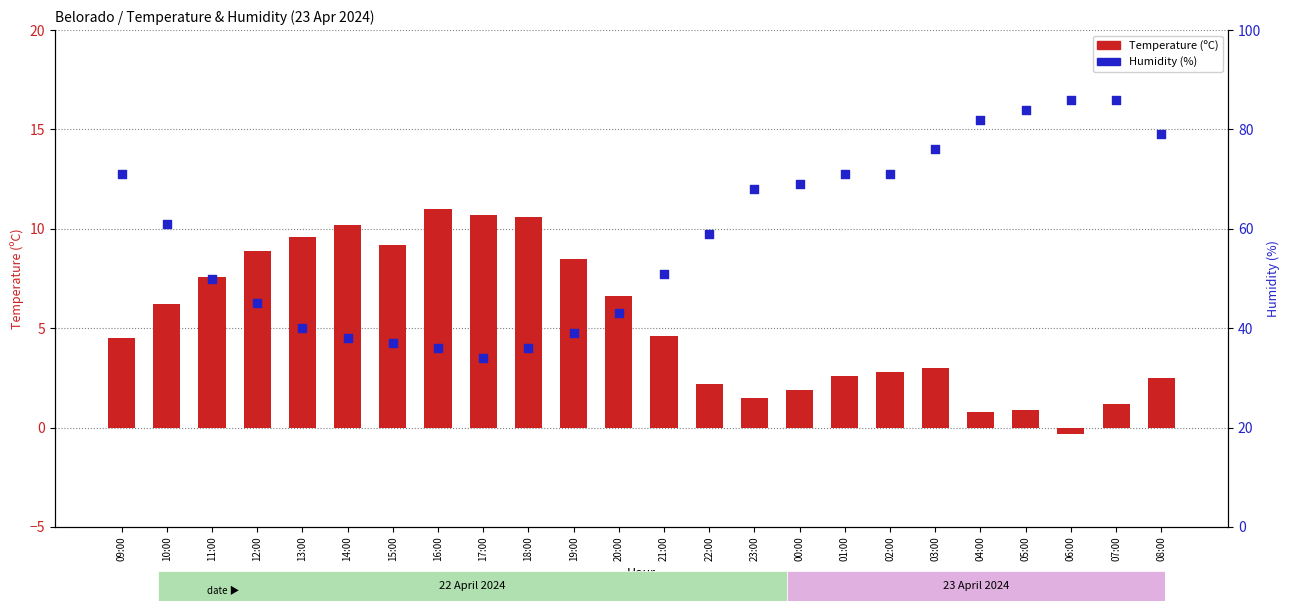

Which series reaches the maximum Y coordinate?

Humidity (%)